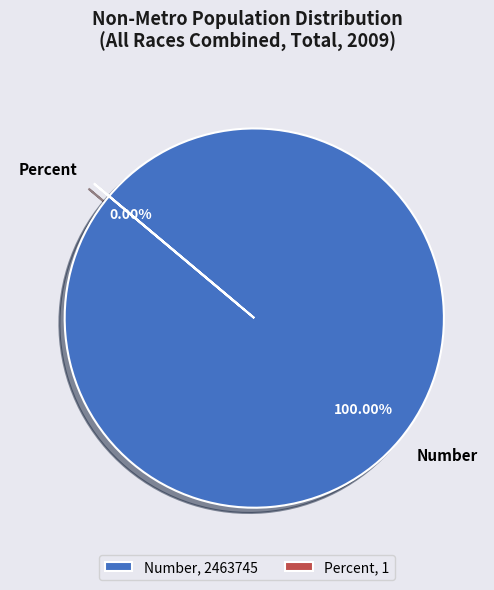

Count the number of slices in the pie.

2